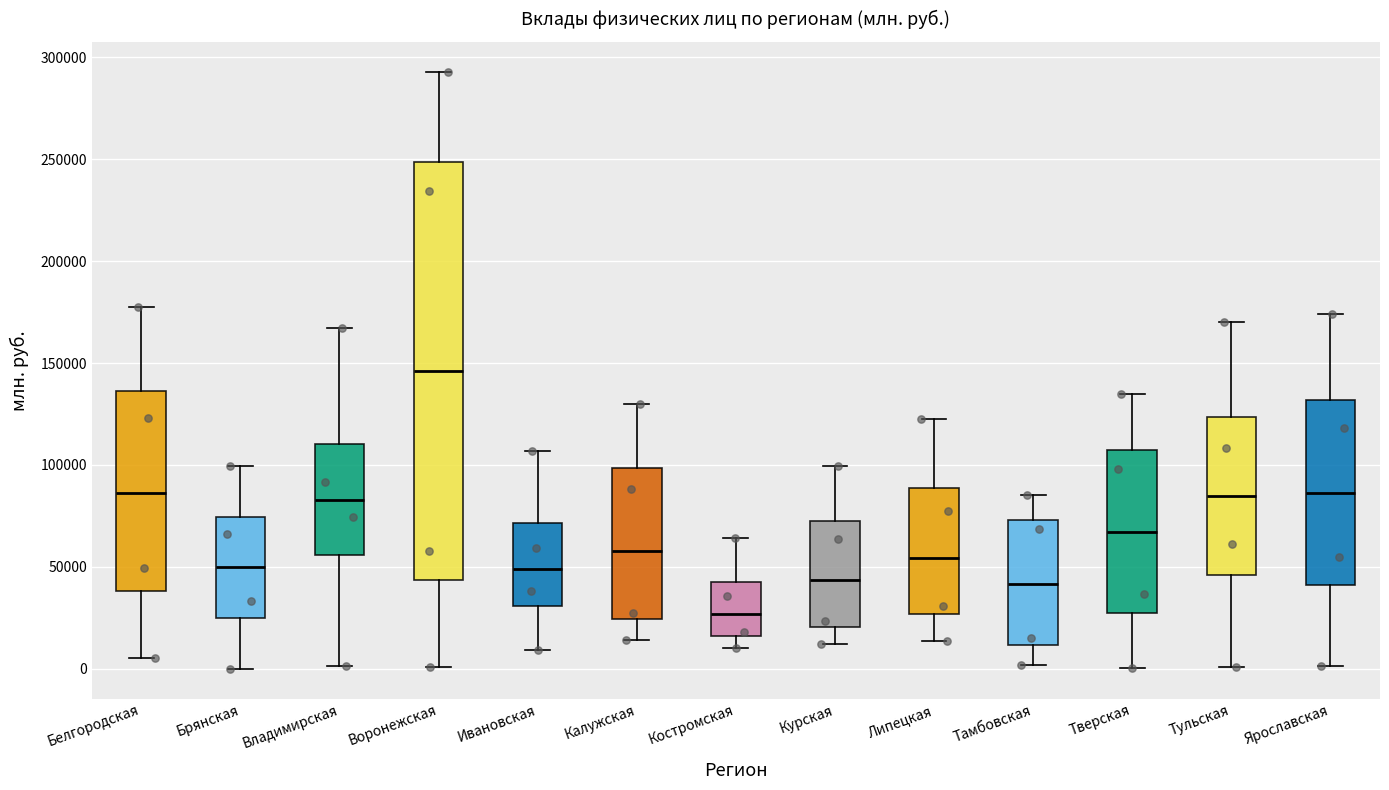

Comparing the boxes themselves (not the whiskers), which one is the tallest?

Воронежская